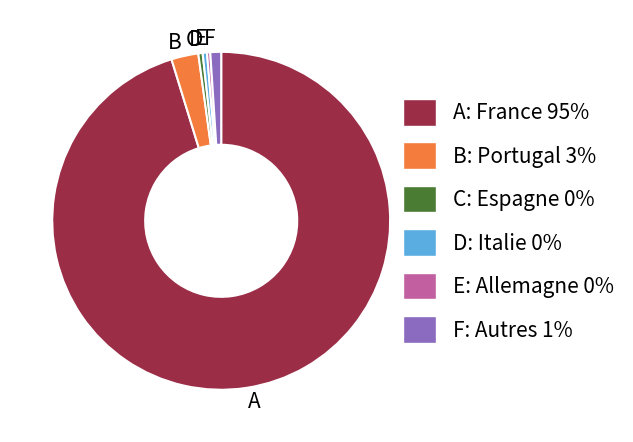

Is there any slice that represents more than half of the pie?

Yes